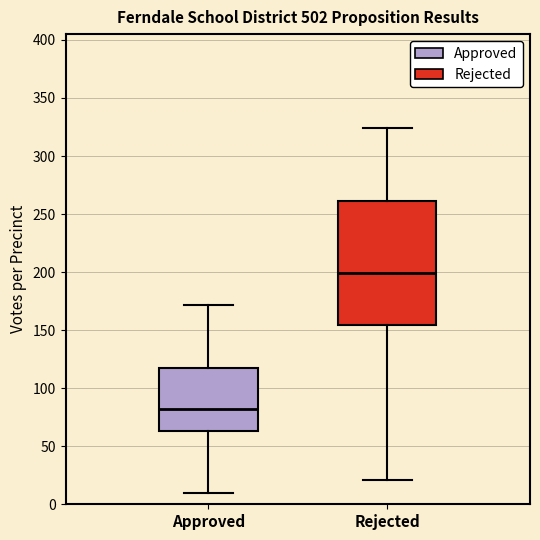

Which box is the tallest, from its lower edge to its upper edge?

Rejected